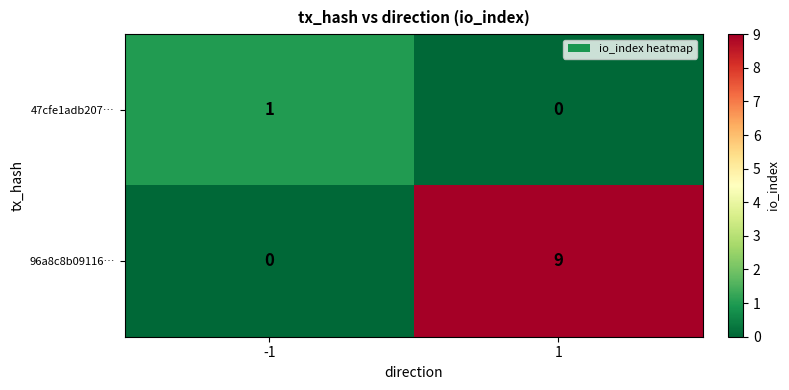

At which category is the sum across all series the highest?

1